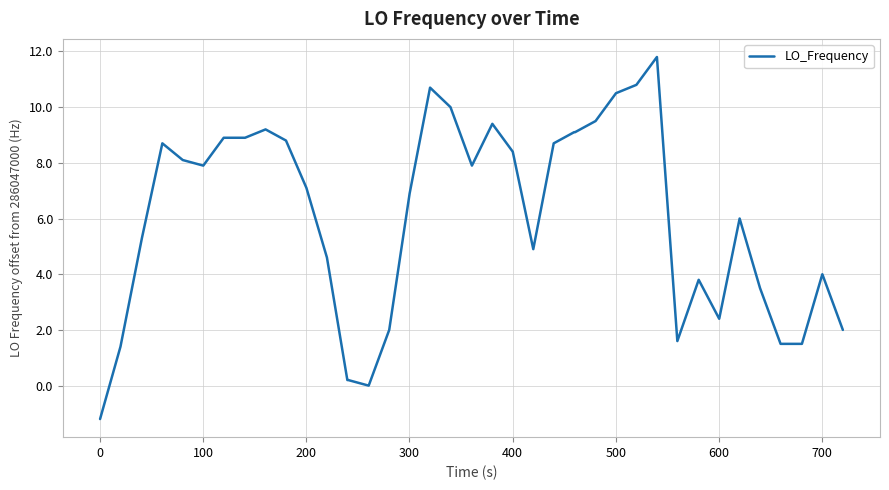

What is the smallest value displayed?

-1.2